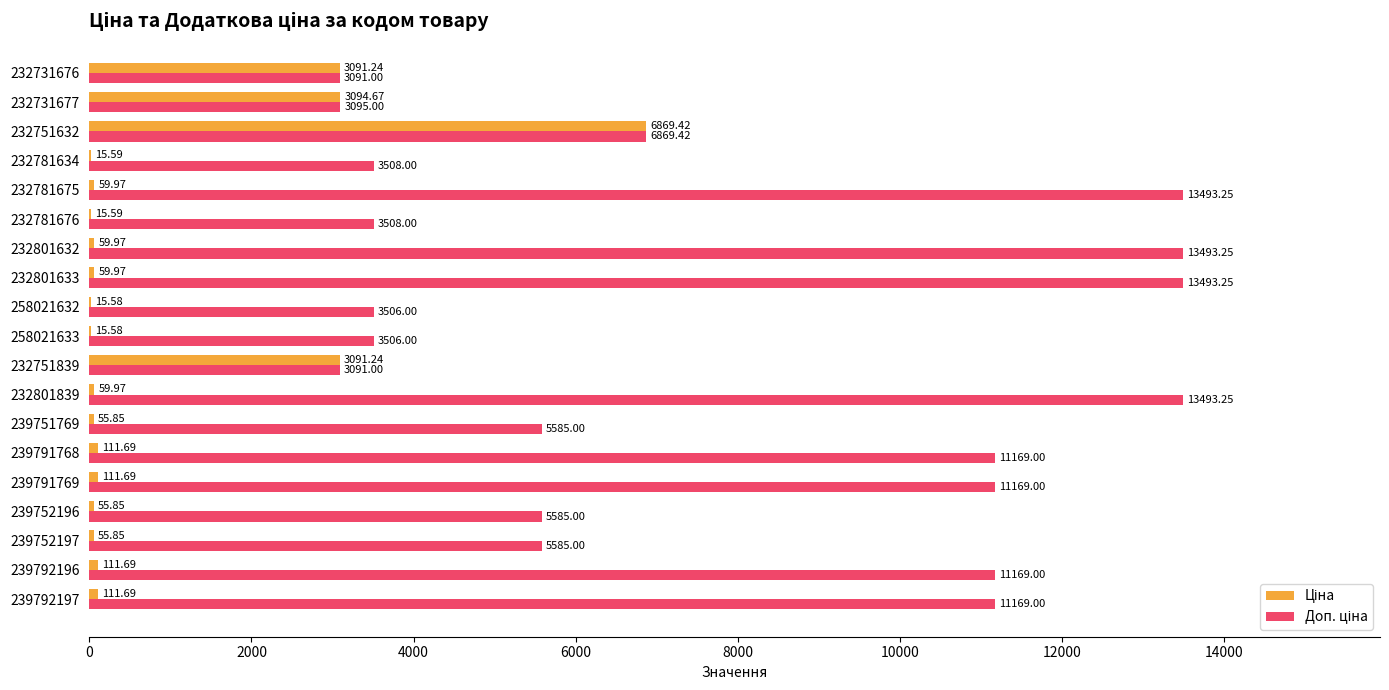

At which category is the sum across all series the highest?

232751632